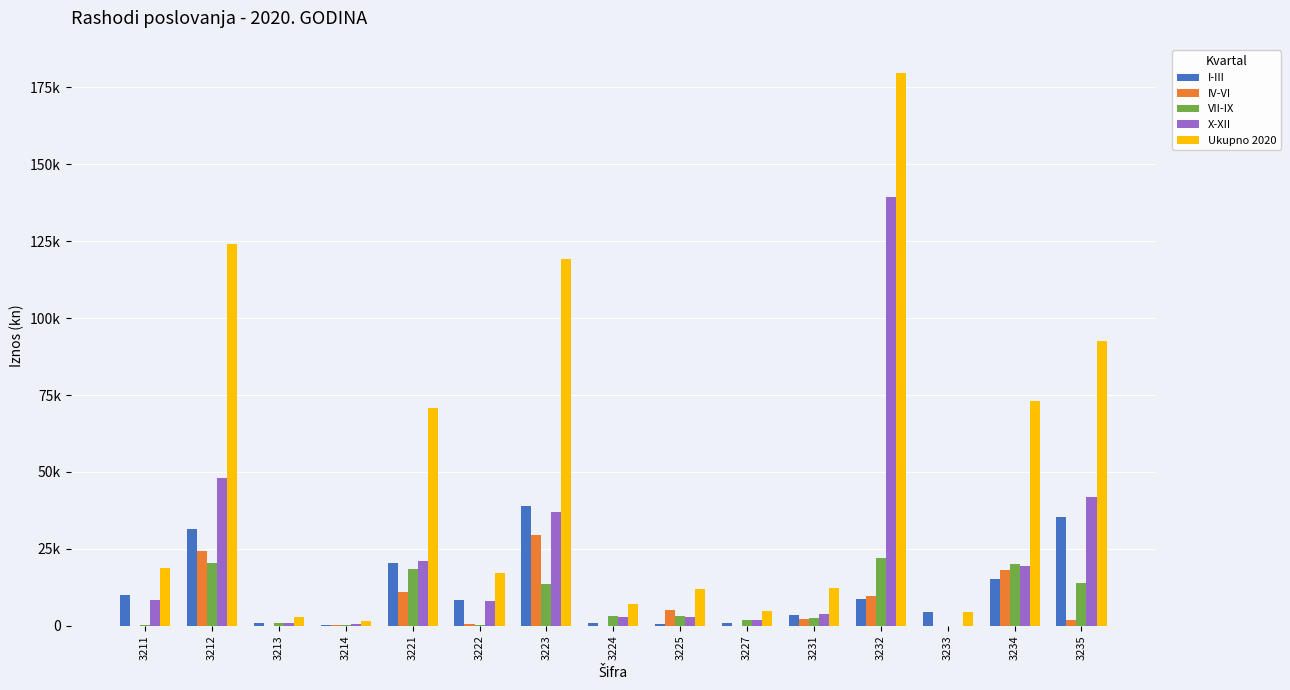

Is it true that X-XII equals 1727 at 3222?

False